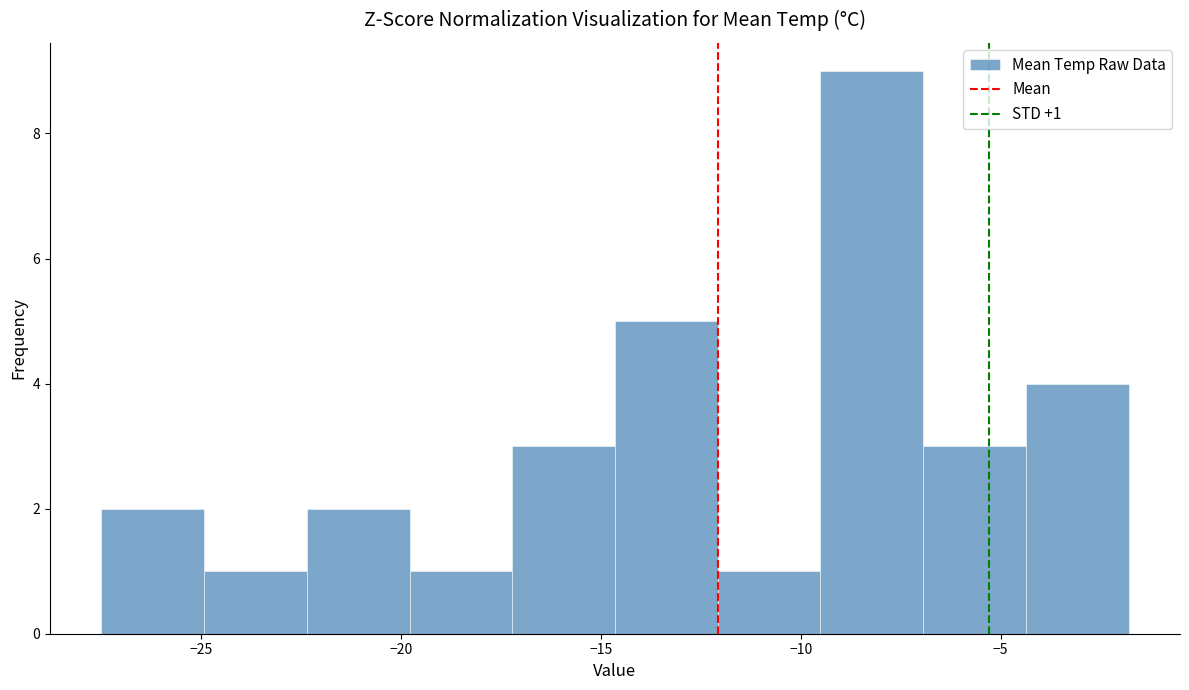

Over which range of the x-axis is the bar tallest?

-9.5 to -7.0